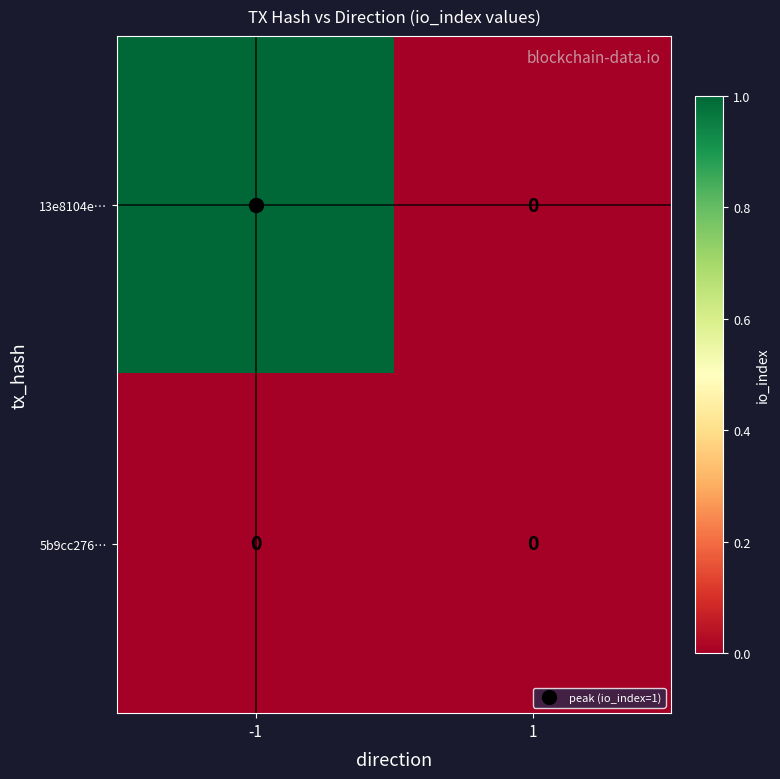

Rank the series by their average value, from lowest to highest.

5b9cc276…, 13e8104e…